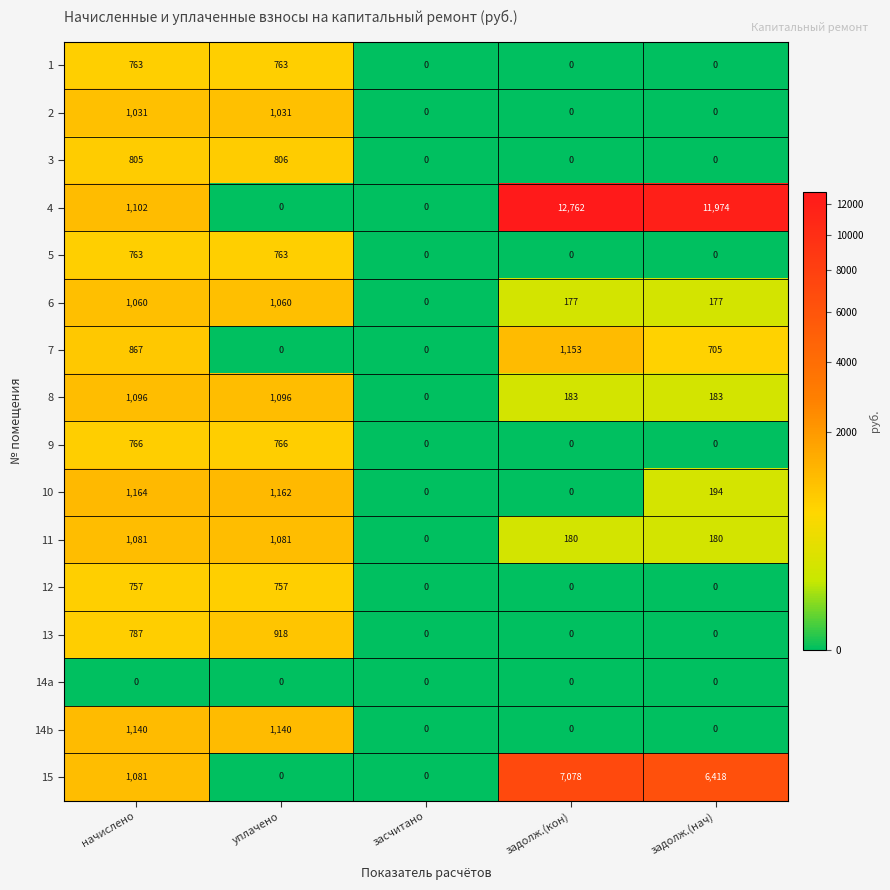

At which category is the sum across all series the highest?

задолж.(кон)